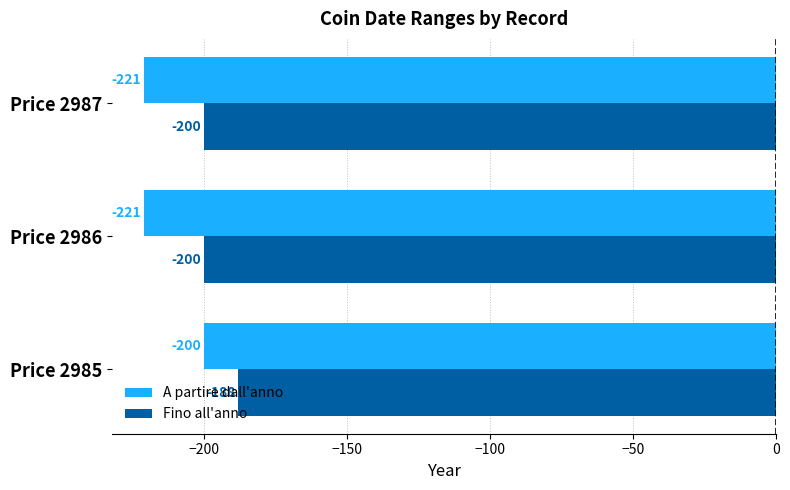

How many A partire dall'anno values are between -221 and -200?

3